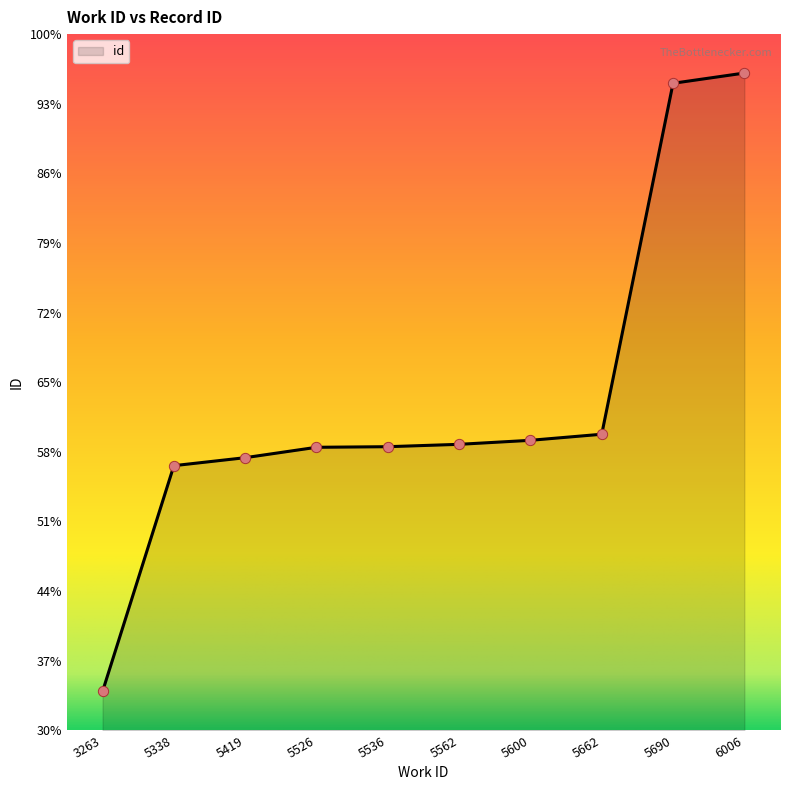

What is the ratio of the value at 5338 to the value at 5526?

1.0